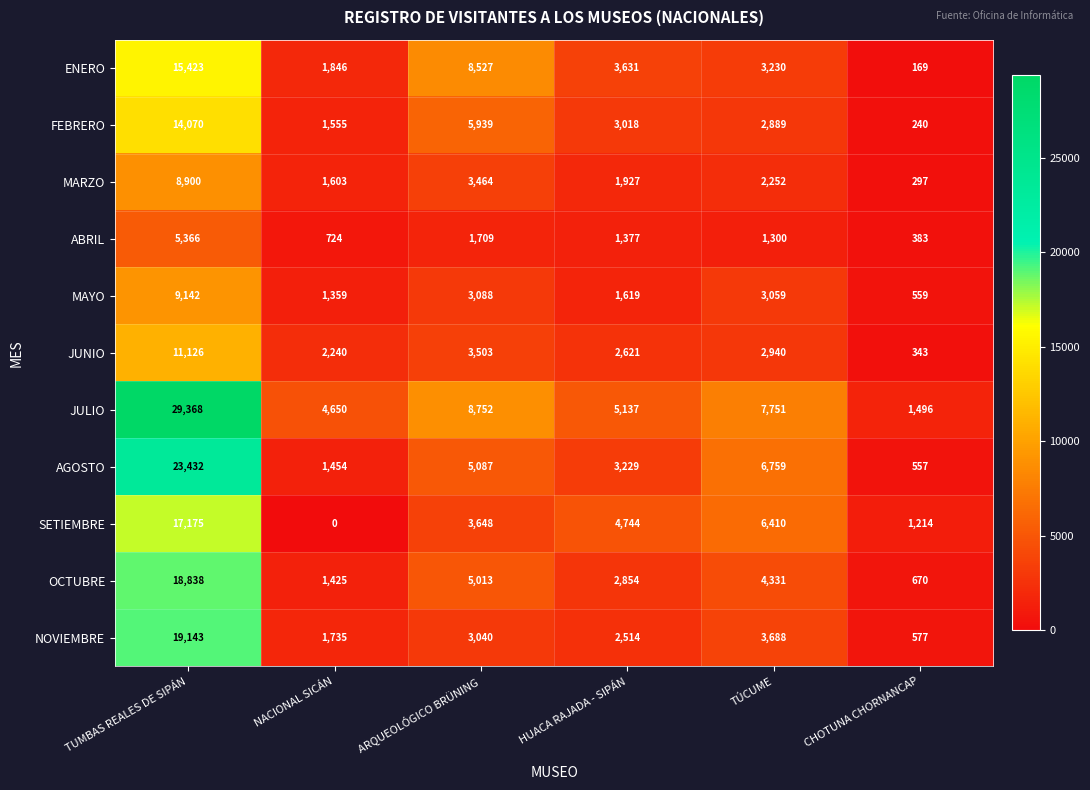

Where is ABRIL nearest to the value 2874?

ARQUEOLÓGICO BRÜNING